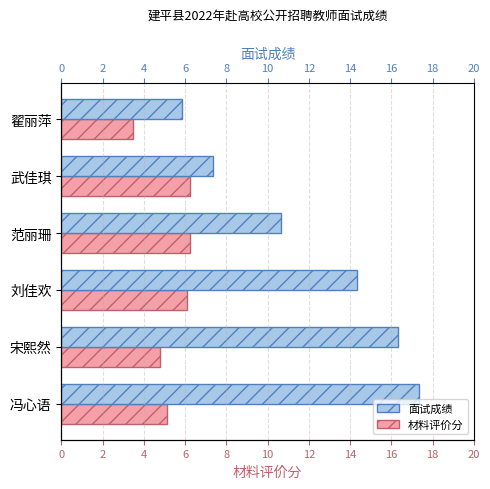

What is the value of the 材料评价分 bar at the 5th from the left?

6.2